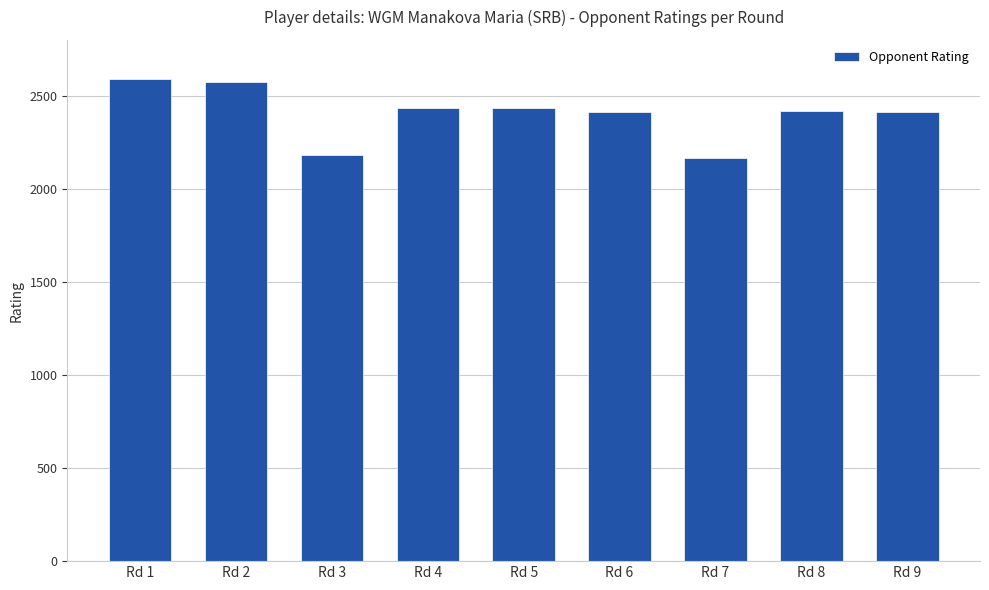

Is it true that the value at Rd 3 is 2183?

True